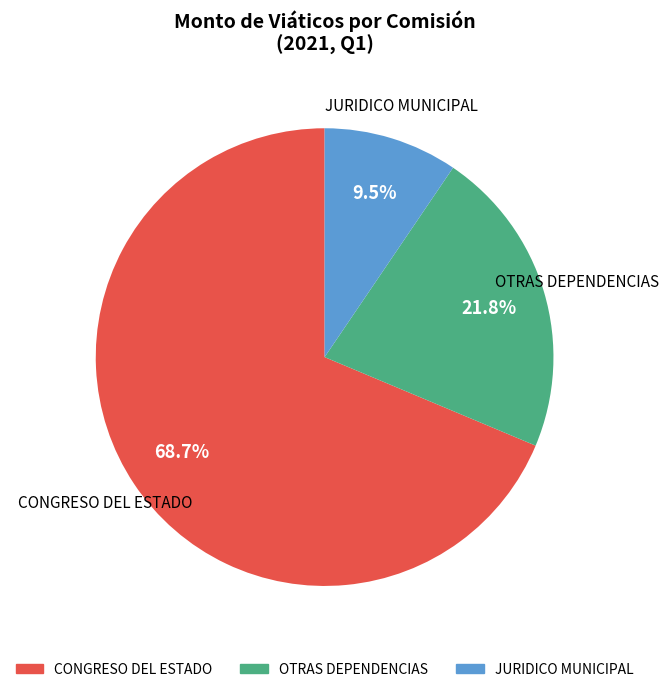

Which category accounts for the majority?

CONGRESO DEL ESTADO